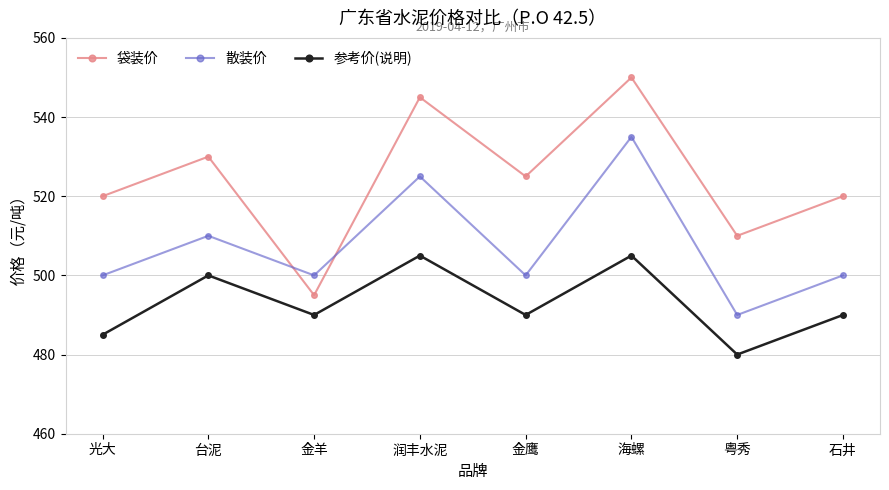

Between 光大 and 石井, which series saw the biggest shift?

参考价(说明)